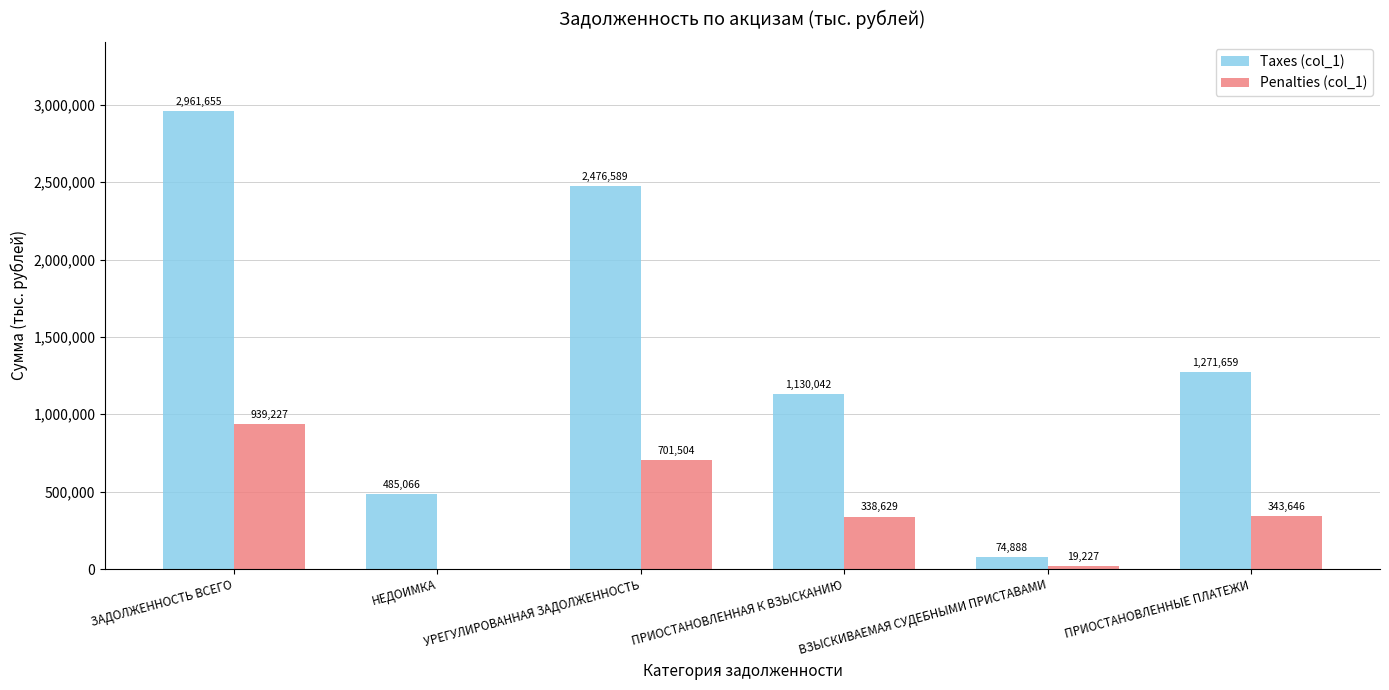

Where is Penalties (col_1) nearest to the value 469613?

ПРИОСТАНОВЛЕННЫЕ ПЛАТЕЖИ